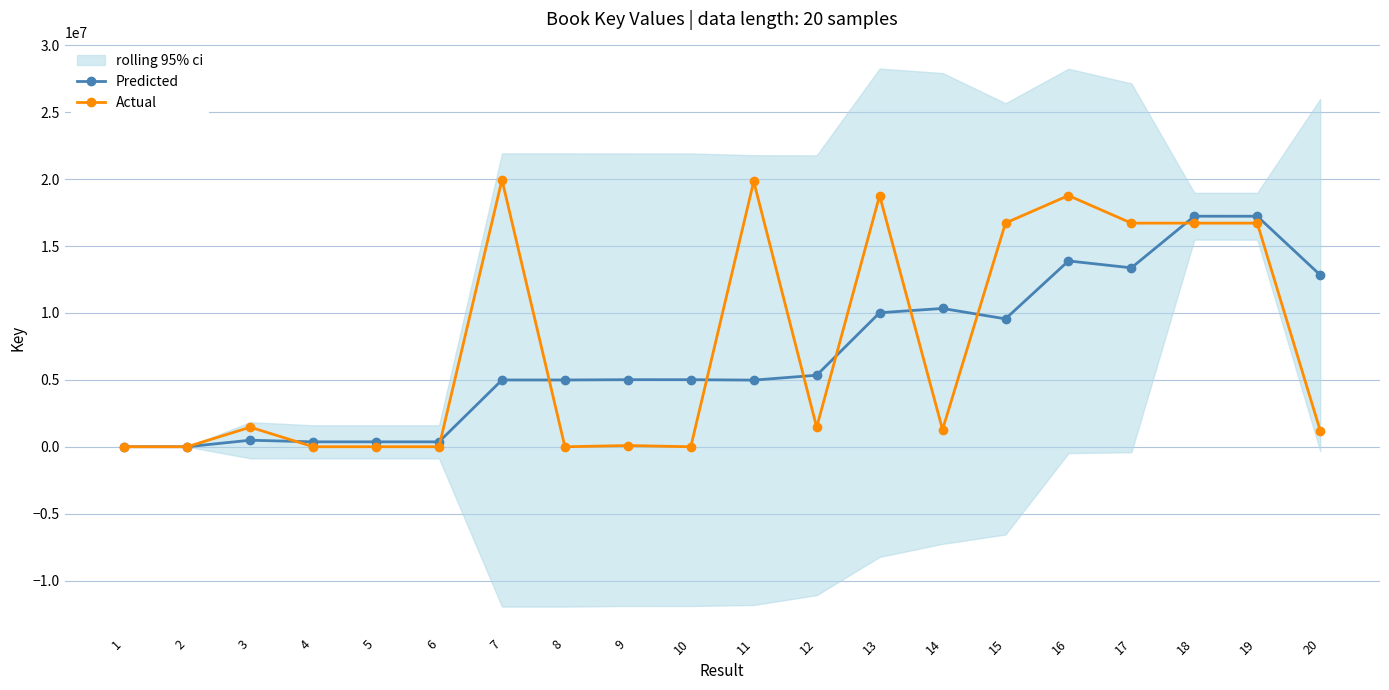

How many times do Predicted and Actual cross each other?

9